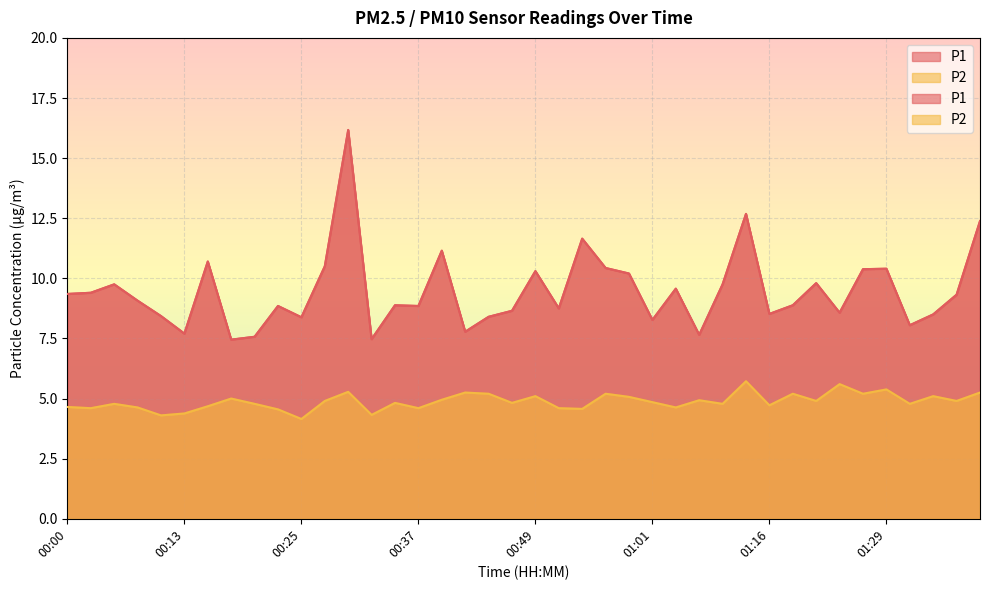

What is the difference between the P2 values at 00:59 and 00:05?

0.3